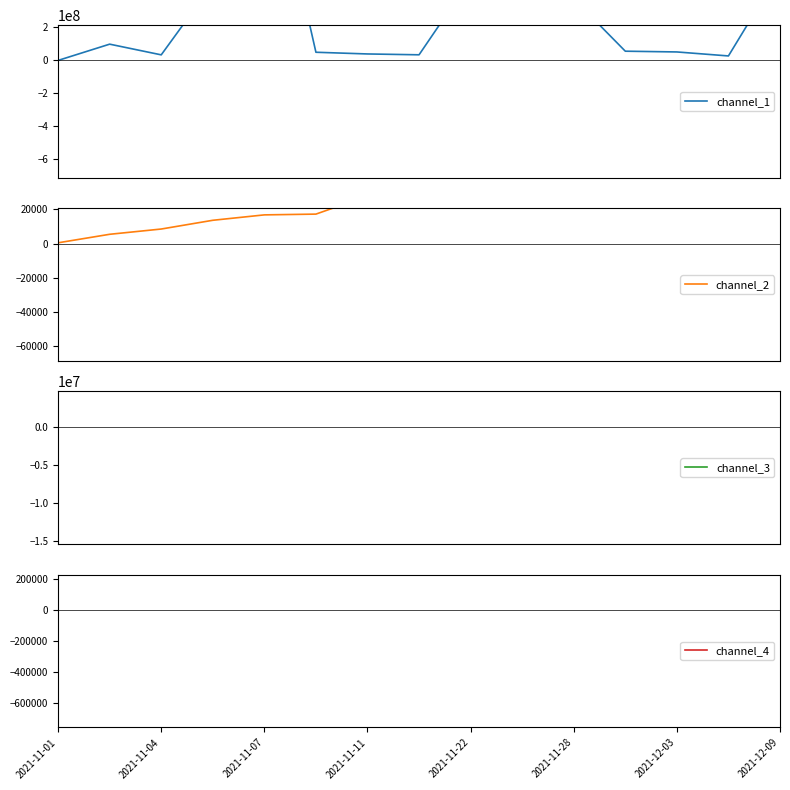

Which category has the highest value in the channel_4 series?

2021-11-11